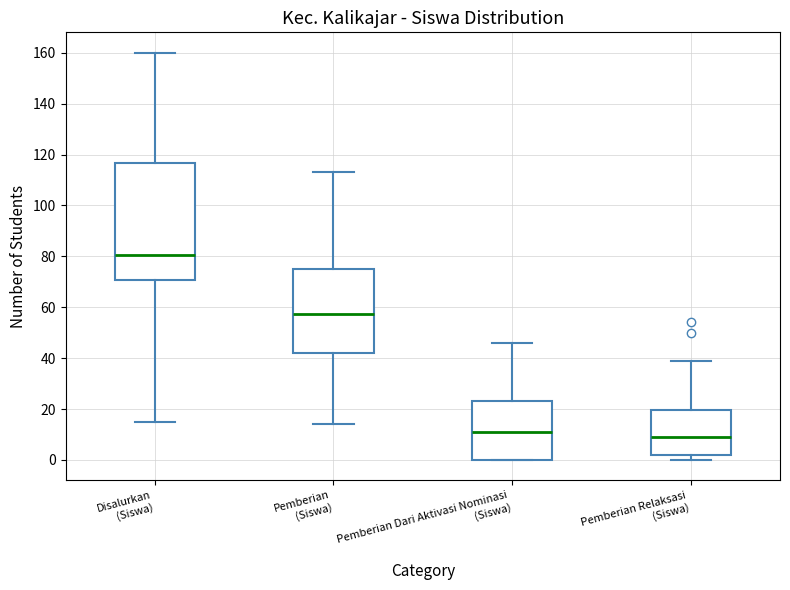

Reading left to right, read every box against the y-axis: the position of its median line, the range the box covers, and the ends of its whiskers. The values are not printed on the chart, so give them approximately, as read against the axis.

Disalurkan (Siswa): median 80, box 70 to 116, whiskers 16 to 160
Pemberian (Siswa): median 58, box 42 to 76, whiskers 14 to 114
Pemberian Dari Aktivasi Nominasi (Siswa): median 12, box 0 to 24, whiskers 0 to 46
Pemberian Relaksasi (Siswa): median 10, box 2 to 20, whiskers 0 to 40